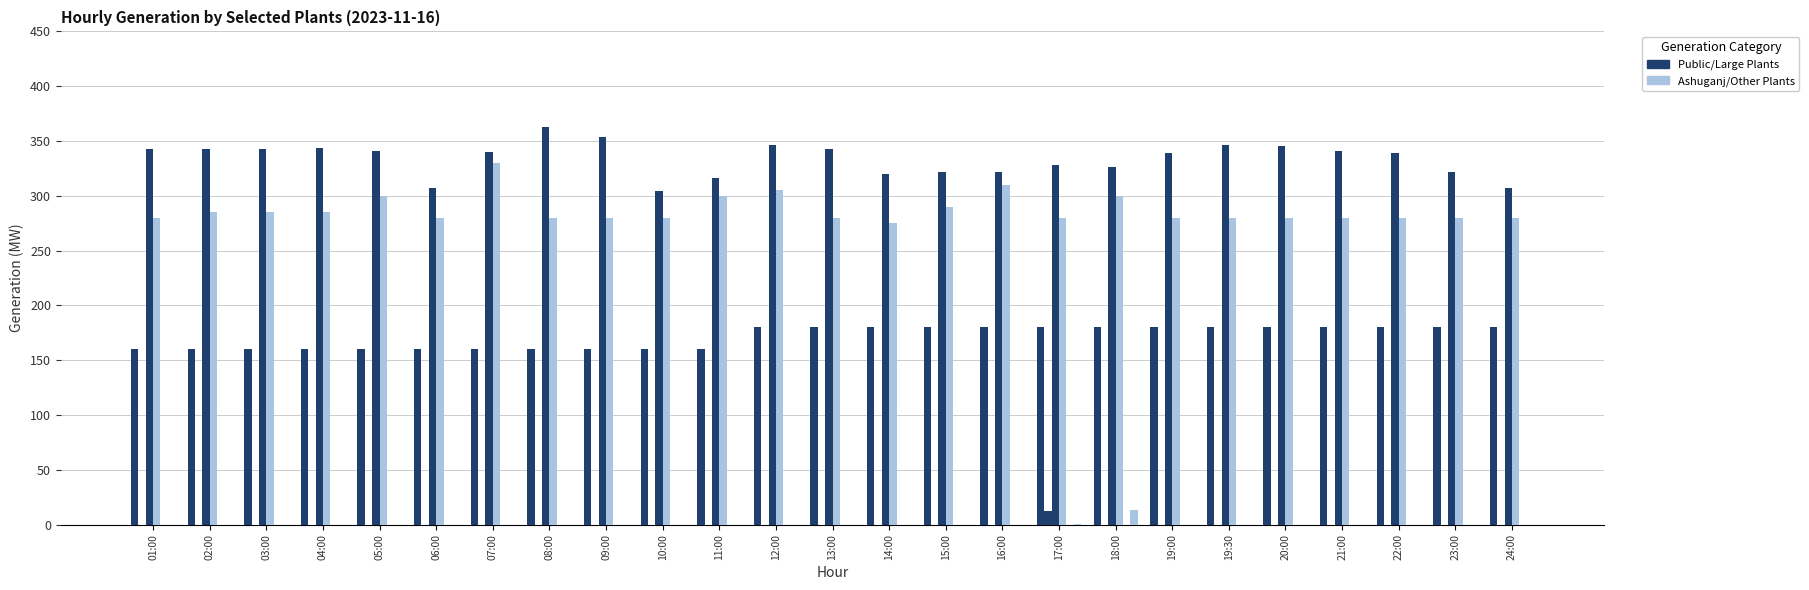

How many distinct data groups are displayed?

5